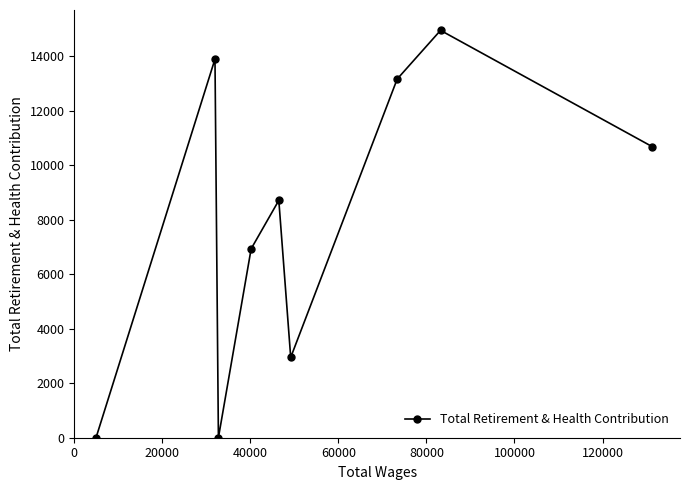

What is the maximum value shown in the chart?

14957